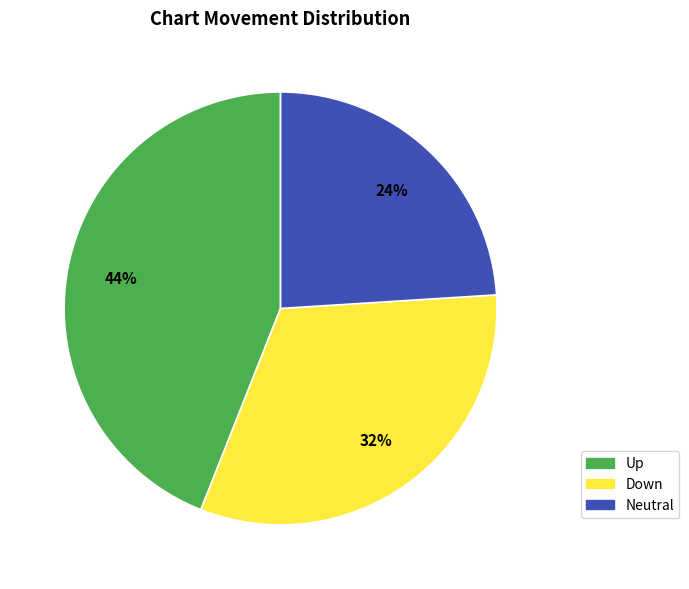

To the nearest percent, what is the average slice percentage?

33%